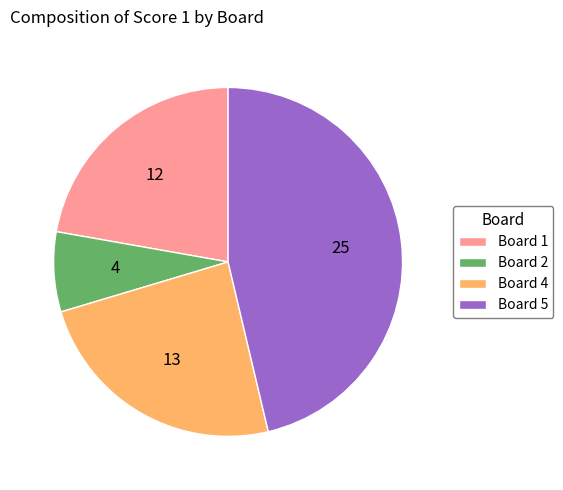

Is it true that Board 2 is 7% of the pie?

True